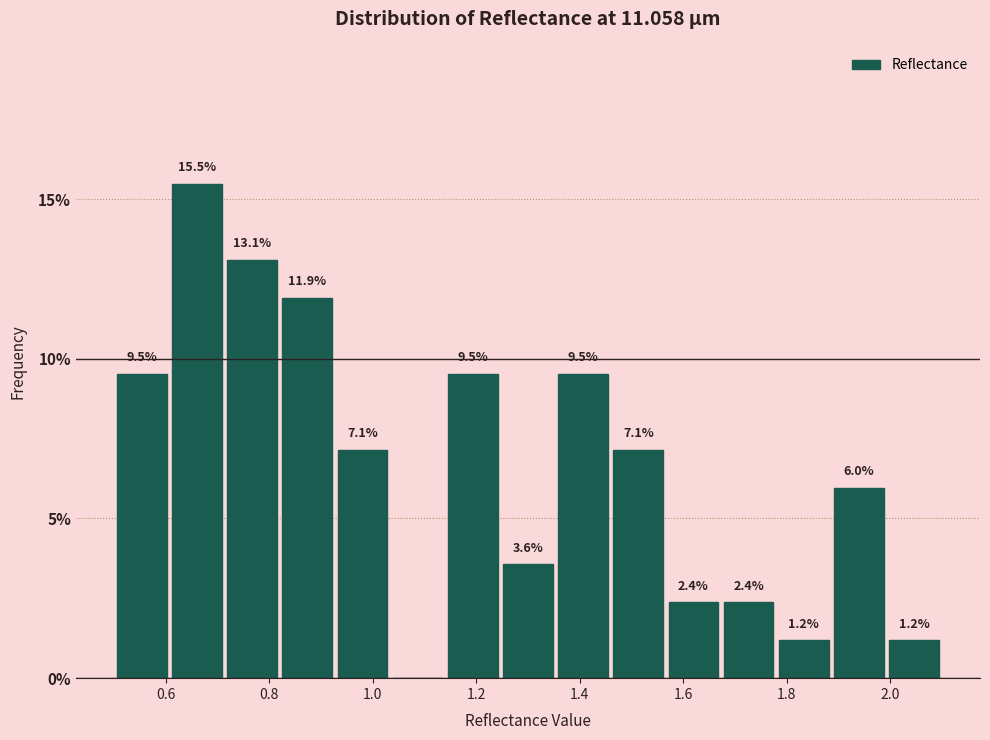

Over which range of the x-axis is the bar tallest?

0.60 to 0.72